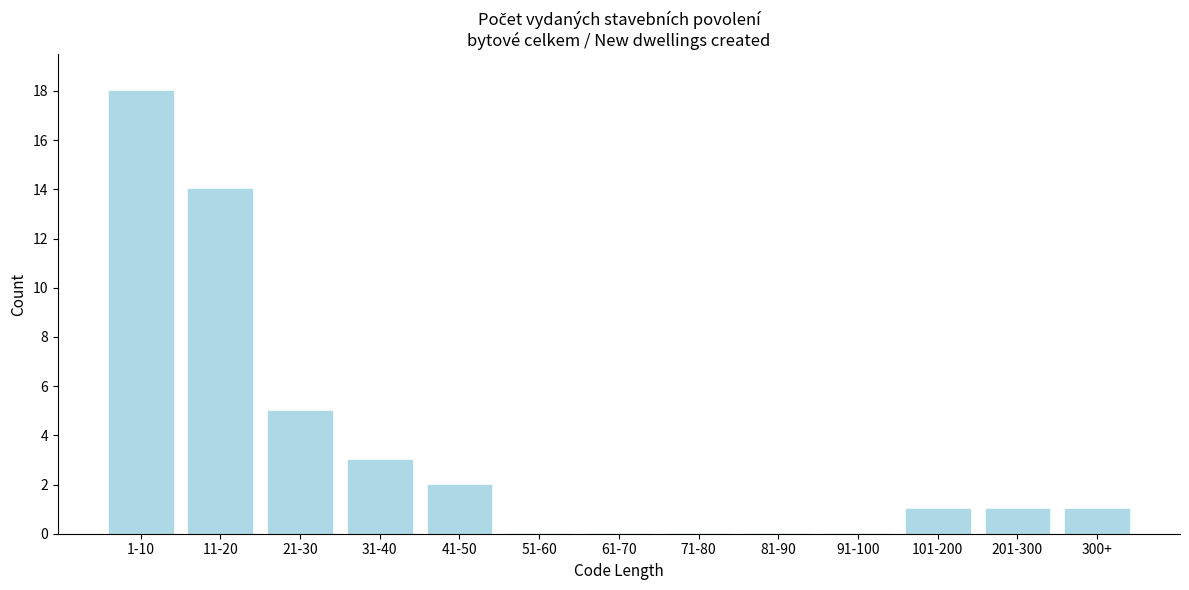

Reading left to right, list all the values displayed in this chart.

1-10=18	11-20=14	21-30=5	31-40=3	41-50=2	51-60=0	61-70=0	71-80=0	81-90=0	91-100=0	101-200=1	201-300=1	300+=1